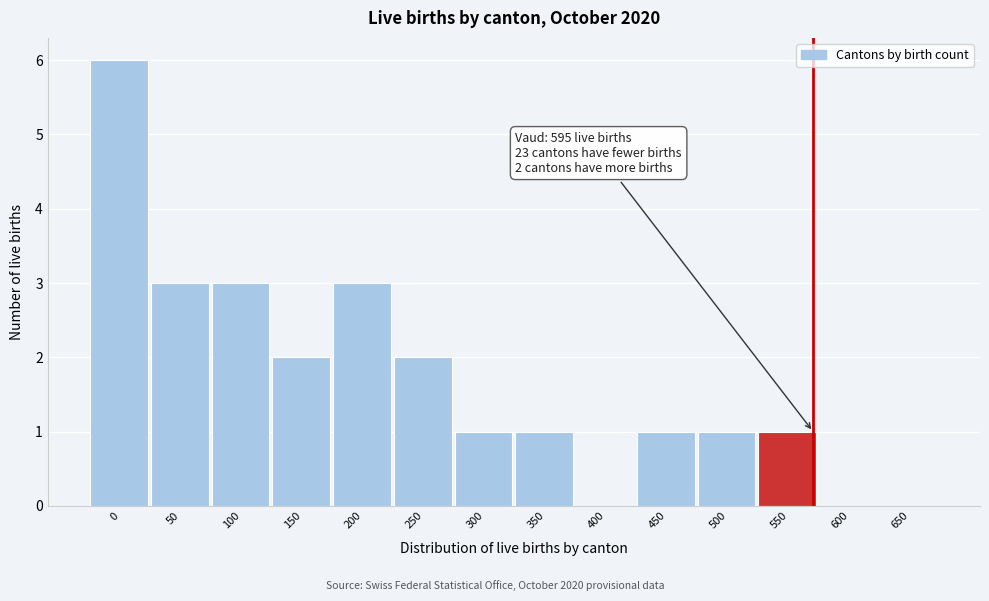

Reading left to right, list all the values displayed in this chart.

0=6	50=3	100=3	150=2	200=3	250=2	300=1	350=1	400=0	450=1	500=1	550=1	600=0	650=0